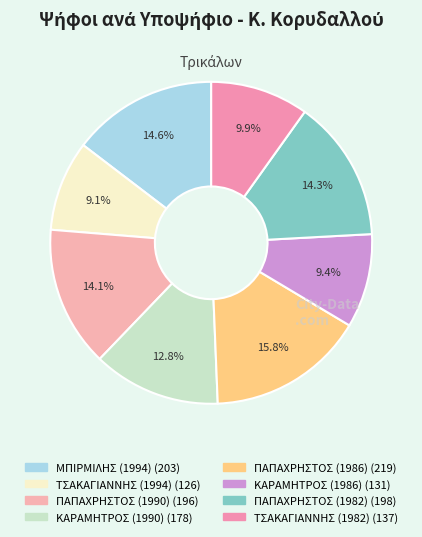

Which slice is the smallest?

ΤΣΑΚΑΓΙΑΝΝΗΣ (1994)